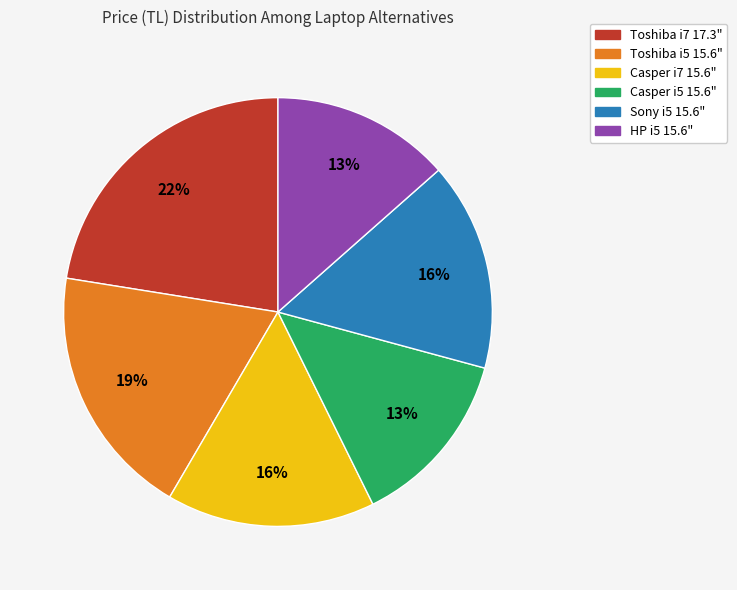

To the nearest percent, what is the average slice percentage?

17%